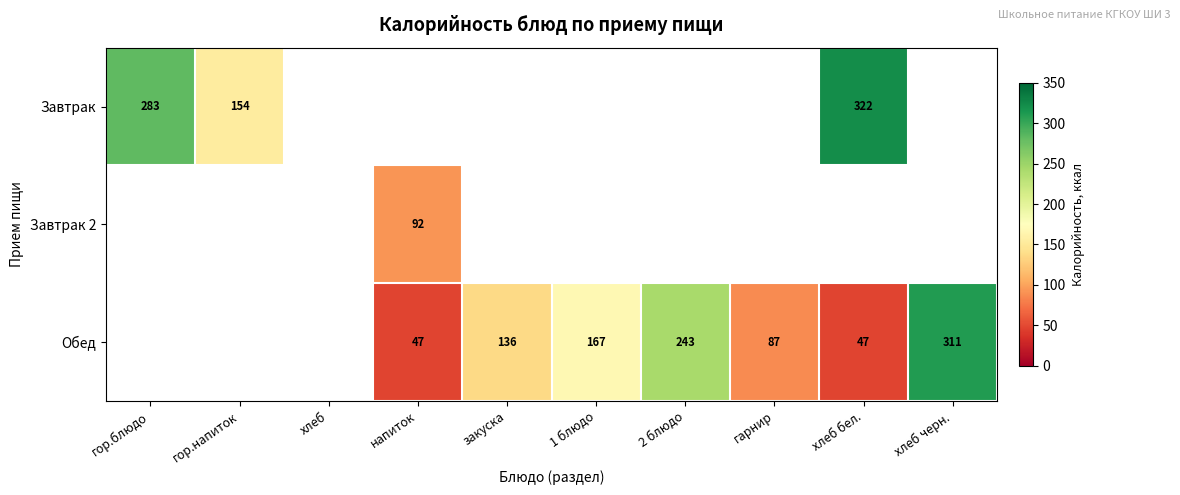

At how many categories does at least one series exceed 255?

3